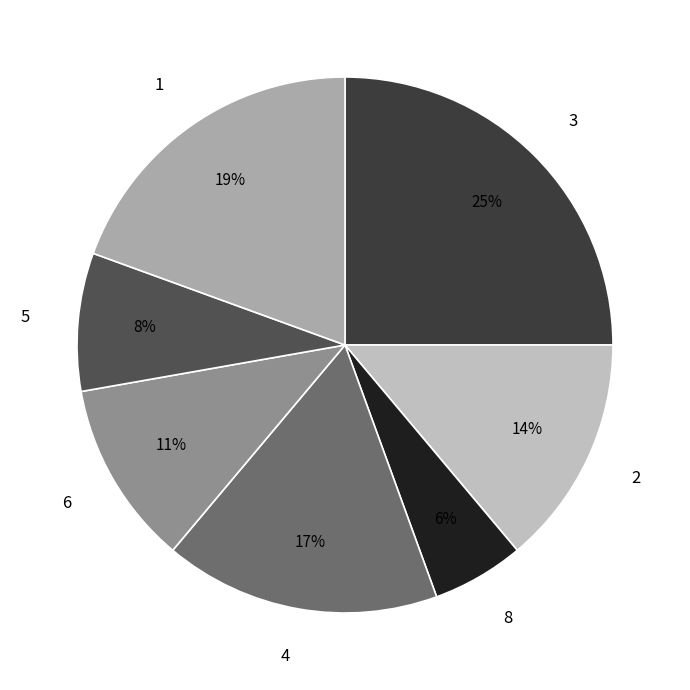

Which has a higher value, 1 or 5?

1